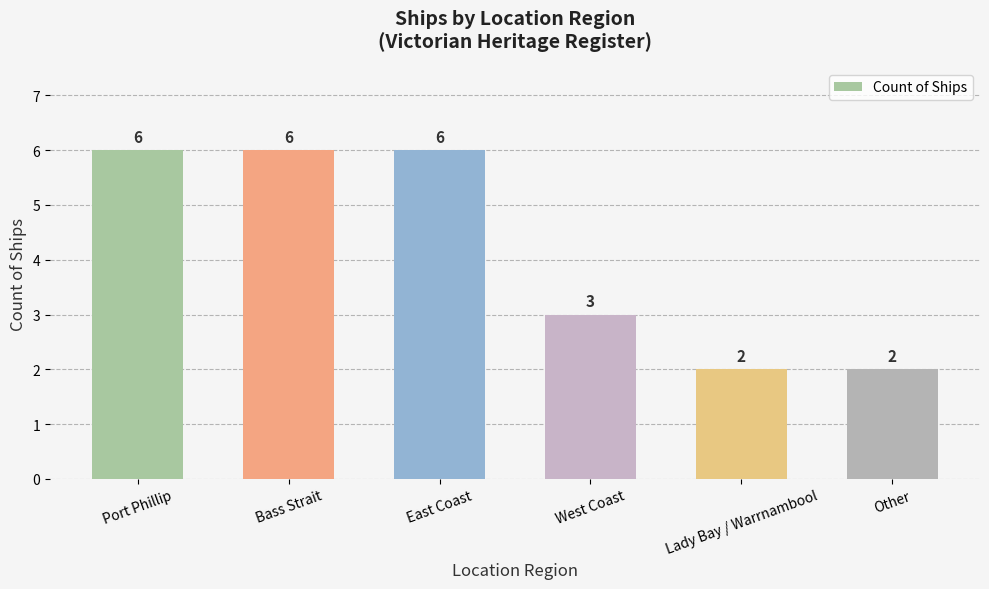

Is it true that the value at Lady Bay / Warrnambool is 3?

False